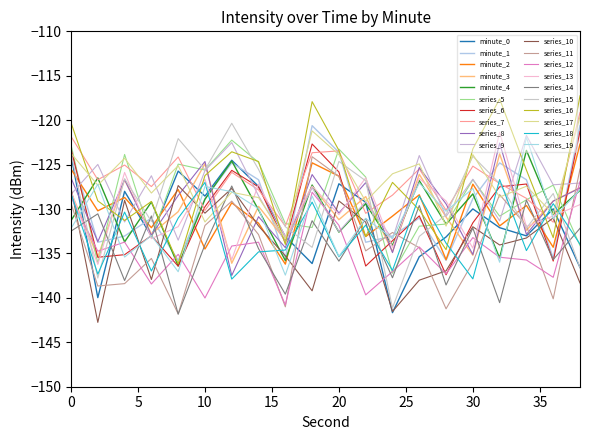

How many series are shown in this chart?

20